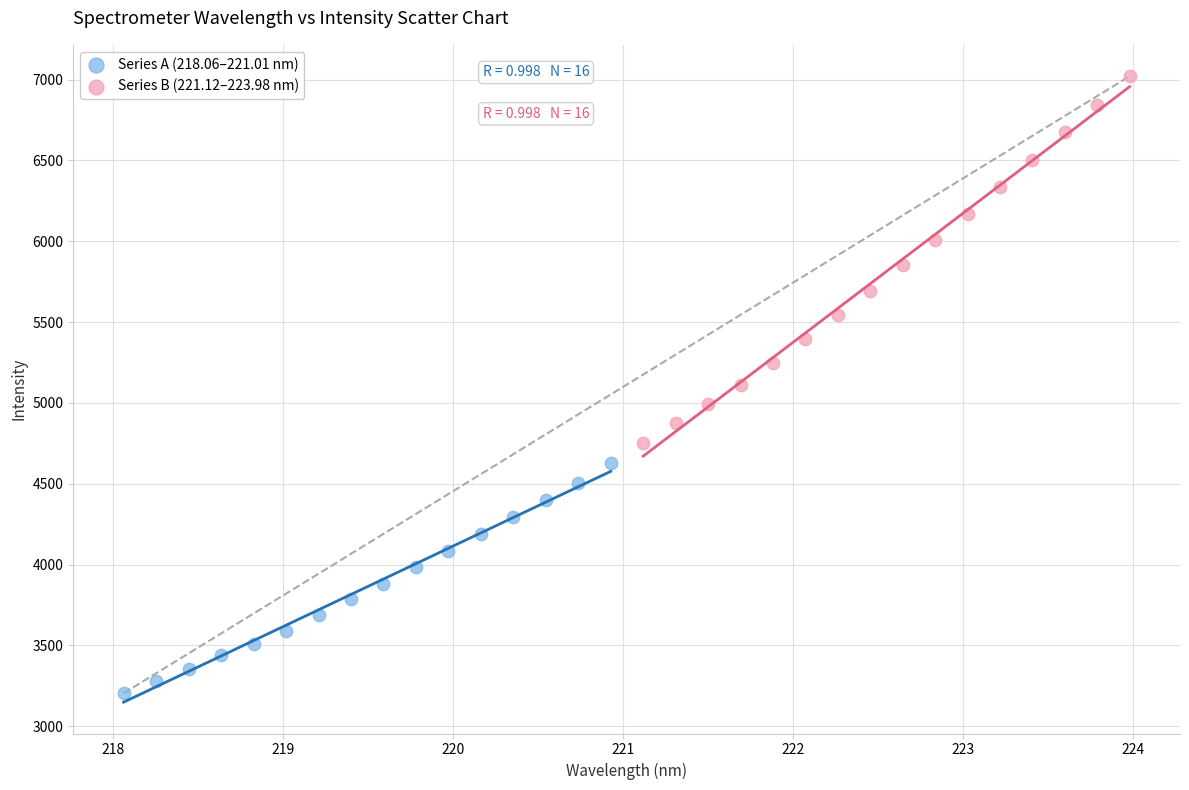

Which series reaches the maximum Y coordinate?

Series B (221.12–223.98 nm)